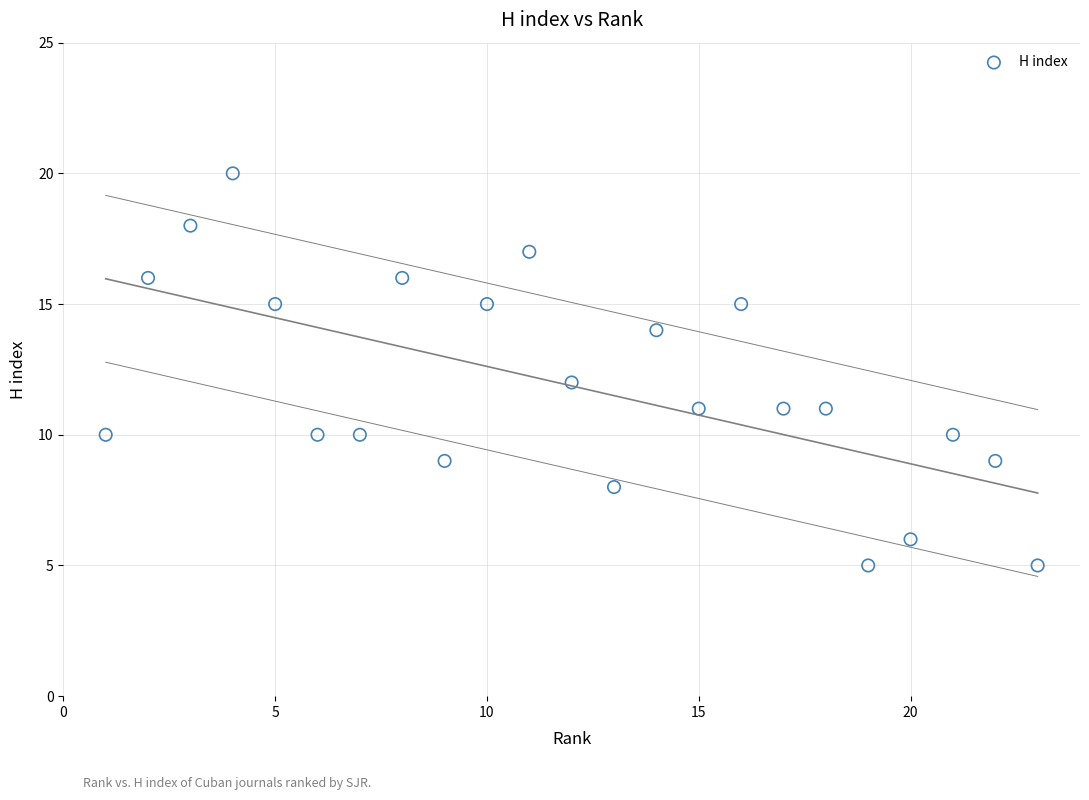

What is the range of X values (max minus min)?

22